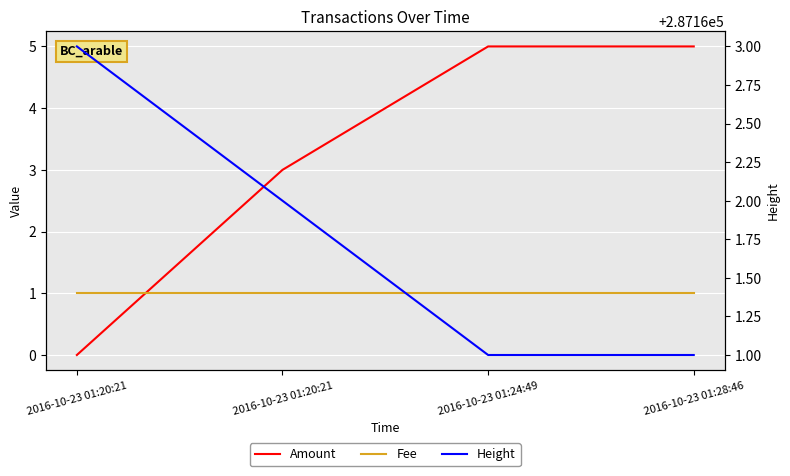

Reading right to left, what are all the values shown in this chart?

Amount: 2016-10-23 01:28:46=5	2016-10-23 01:24:49=5	2016-10-23 01:20:21=3	2016-10-23 01:20:21=0
Fee: 2016-10-23 01:28:46=1	2016-10-23 01:24:49=1	2016-10-23 01:20:21=1	2016-10-23 01:20:21=1
Height: 2016-10-23 01:28:46=287161	2016-10-23 01:24:49=287161	2016-10-23 01:20:21=287162	2016-10-23 01:20:21=287163